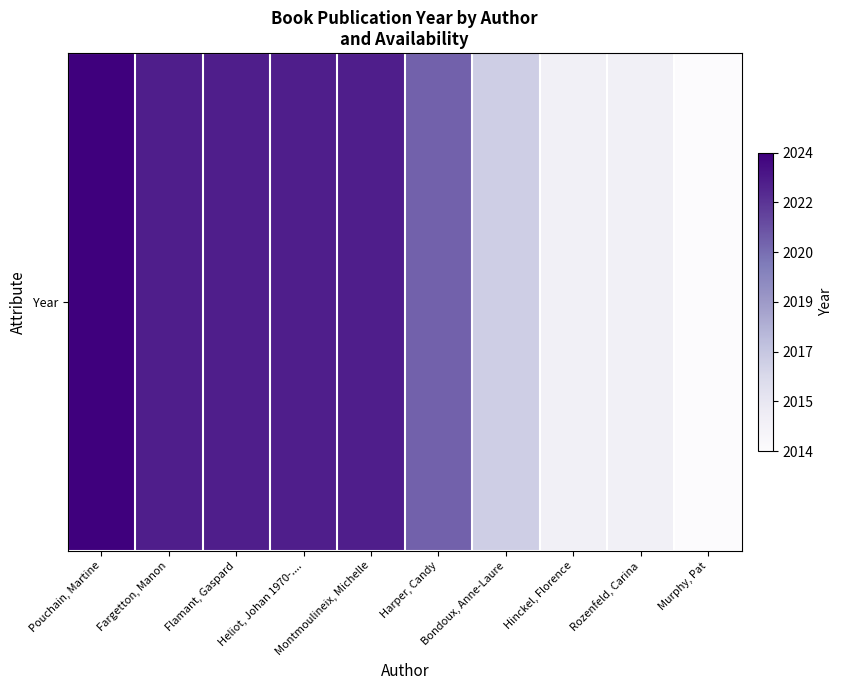

Read the value at Bondoux, Anne-Laure.

18.0